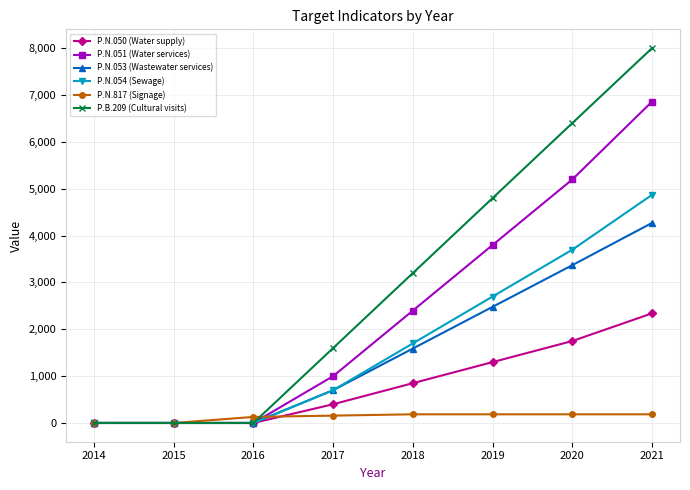

At how many categories does at least one series exceed 7159?

1